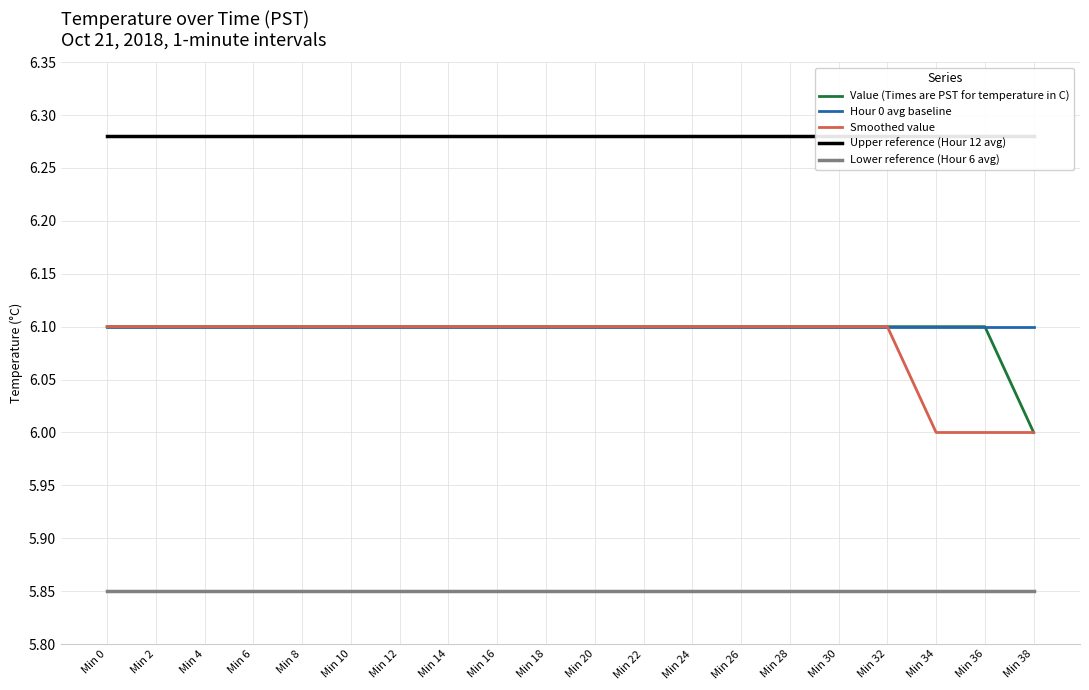

What is the maximum value for Lower reference (Hour 6 avg)?

5.8